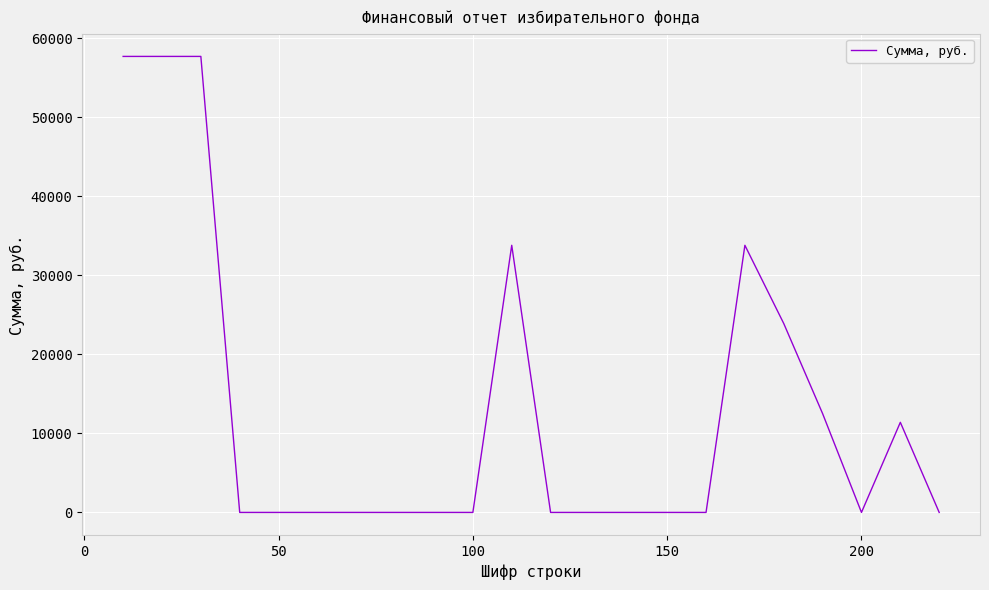

What is the difference between the maximum and minimum values?

57700